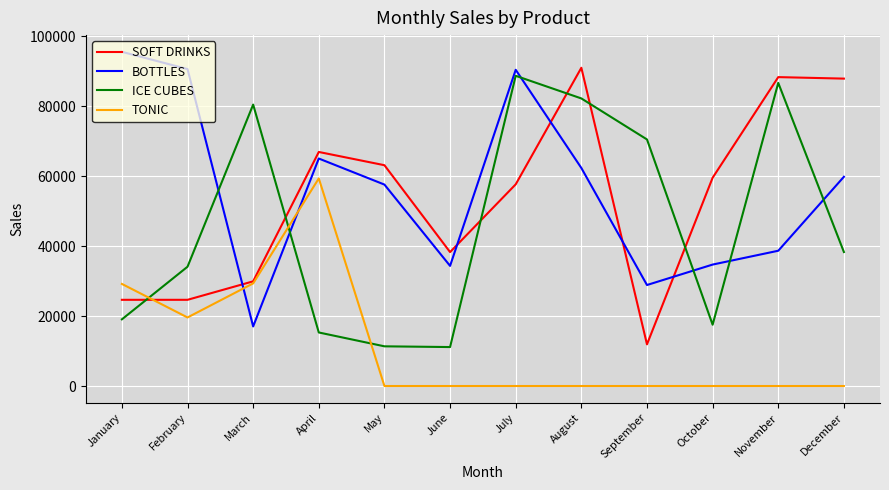

At how many categories does at least one series exceed 17393?

12